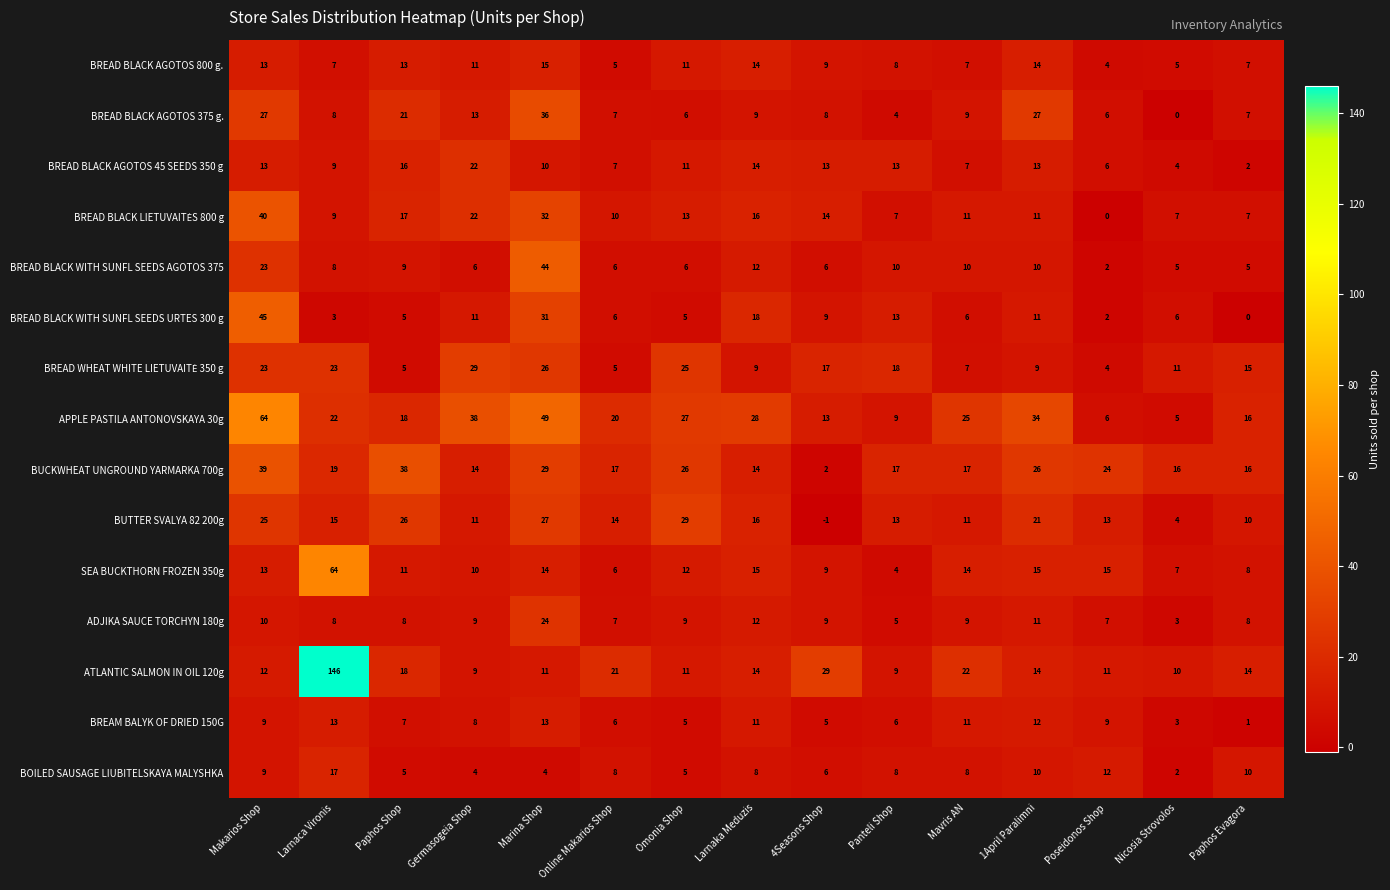

What is the maximum value shown in the chart?

146